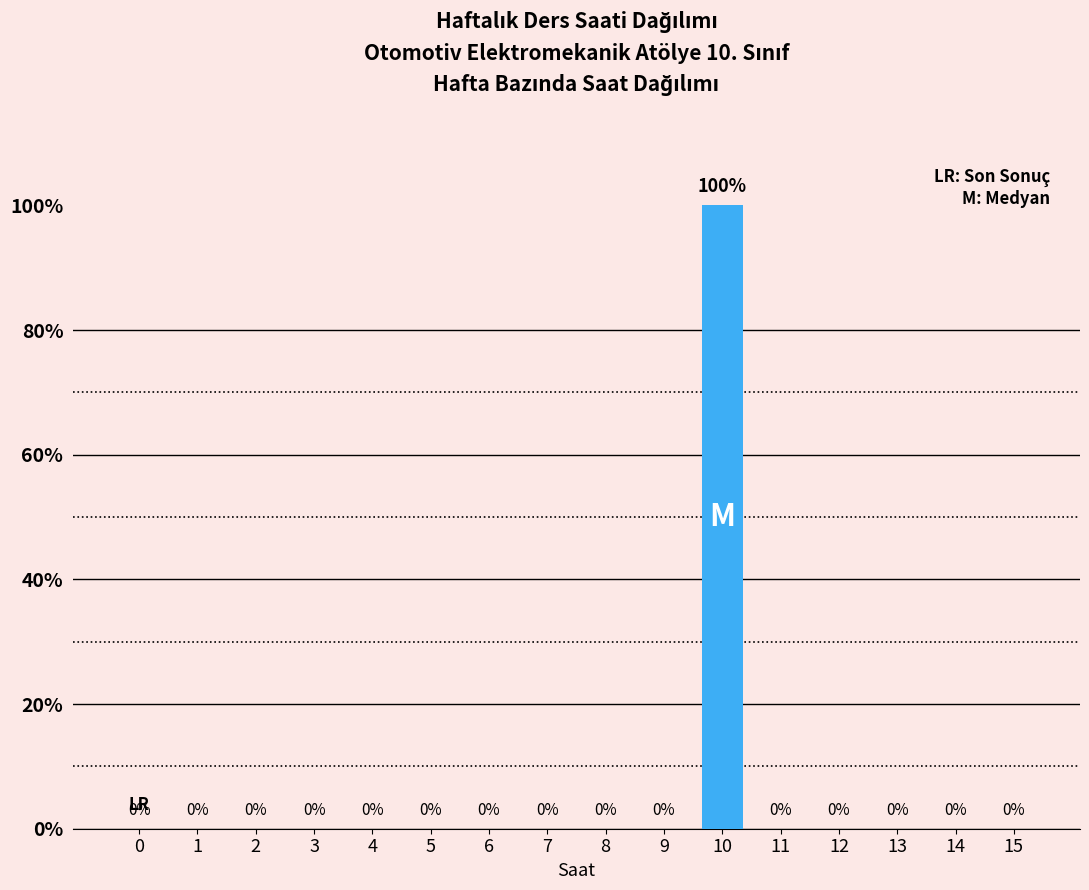

Reading left to right, transcribe all the data shown in this chart.

0=0	1=0	2=0	3=0	4=0	5=0	6=0	7=0	8=0	9=0	10=100	11=0	12=0	13=0	14=0	15=0